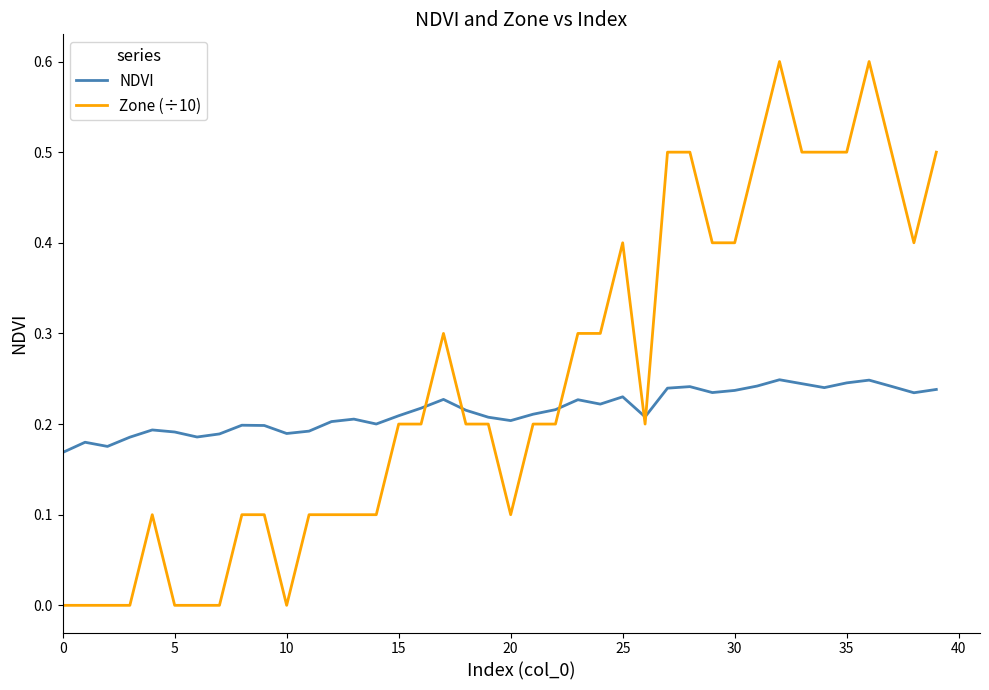

How many intersections are there between NDVI and Zone (÷10)?

5